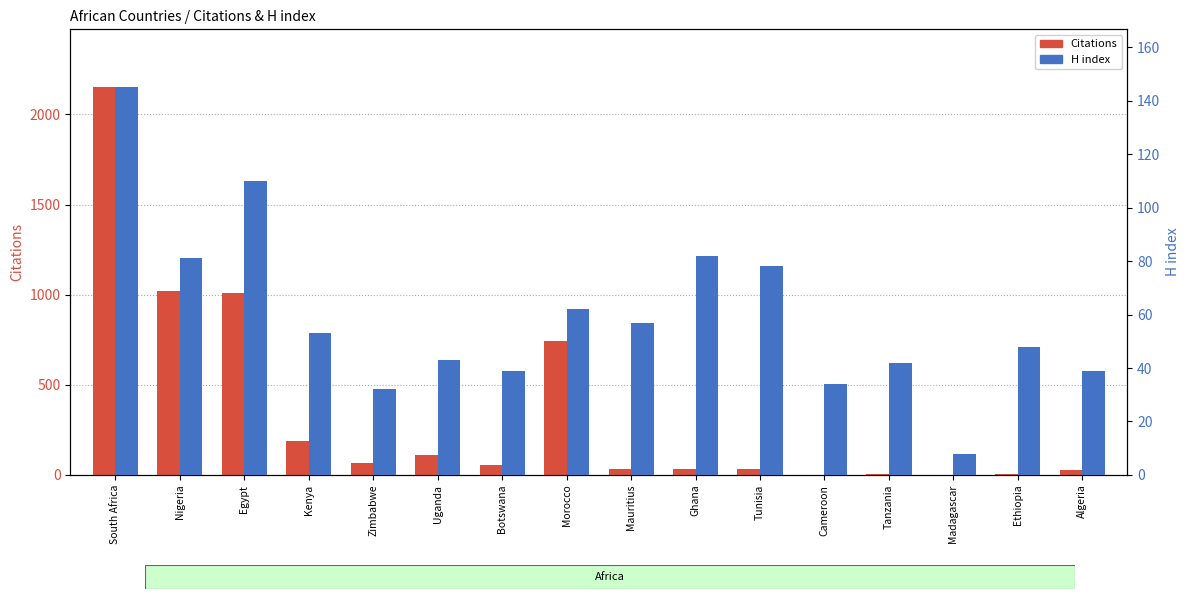

What is the difference between the highest and lowest values at Morocco?

681